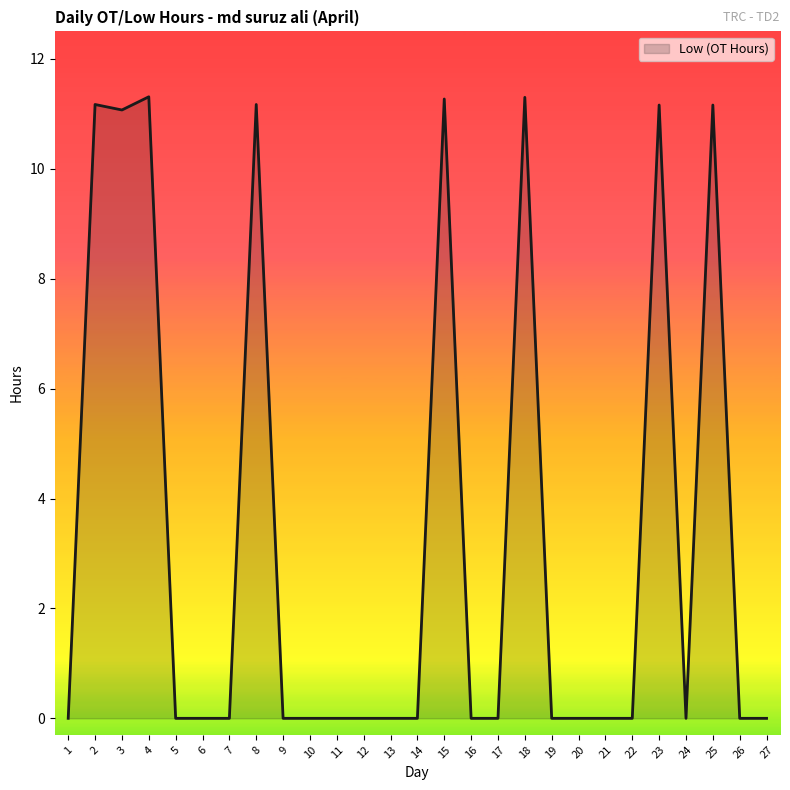

The chart shows a value of 5.6 at 20. True or false?

False